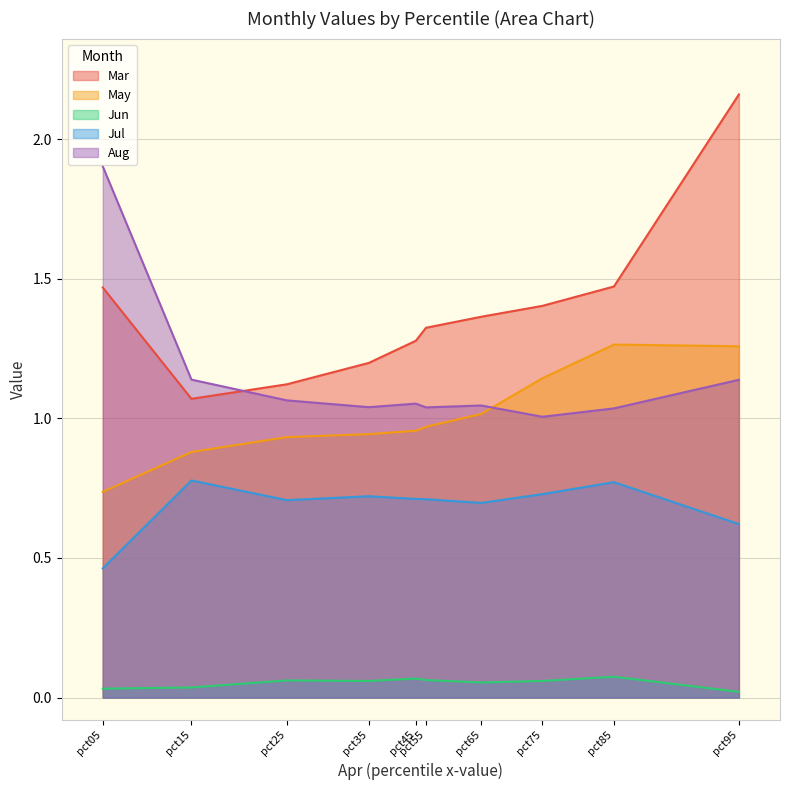

What is the total value across all series at pct45?

4.1